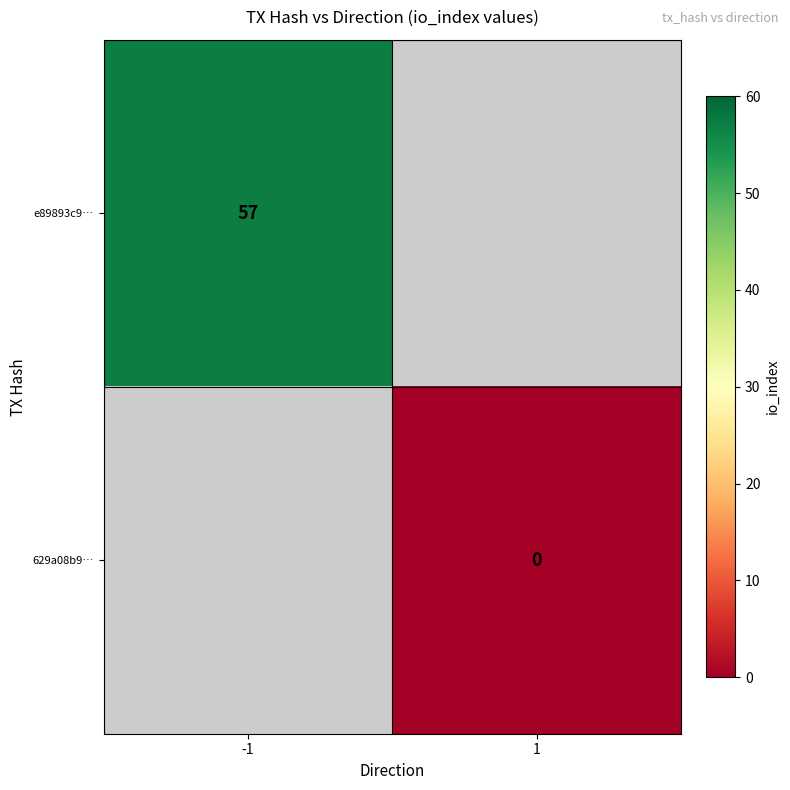

How many data points does each series have?

2